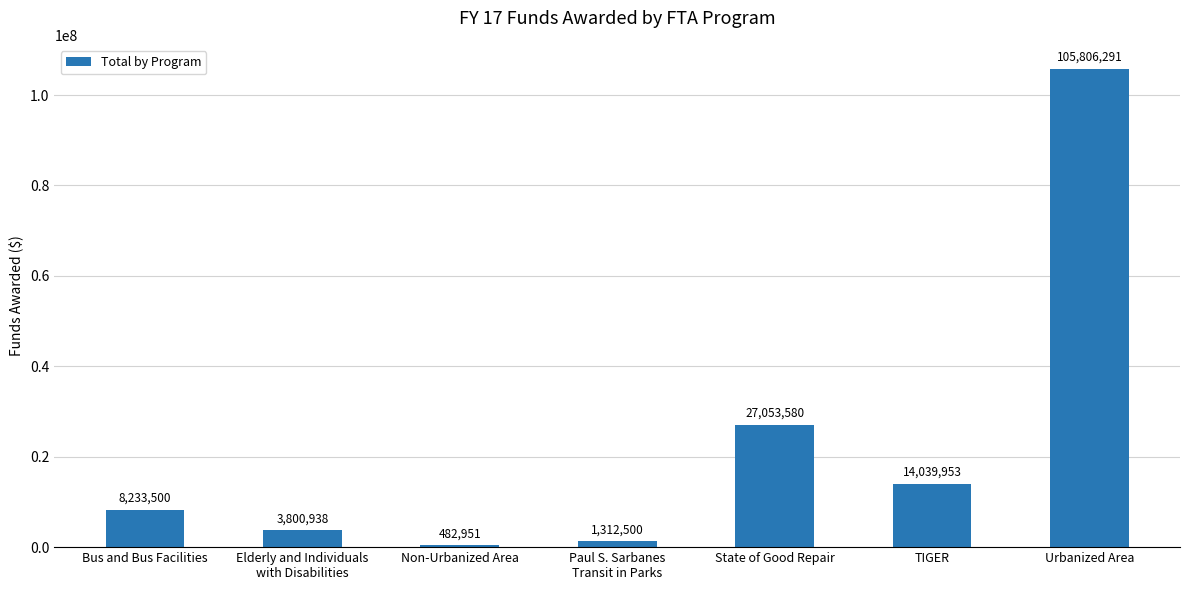

Count the number of categories in the chart.

7